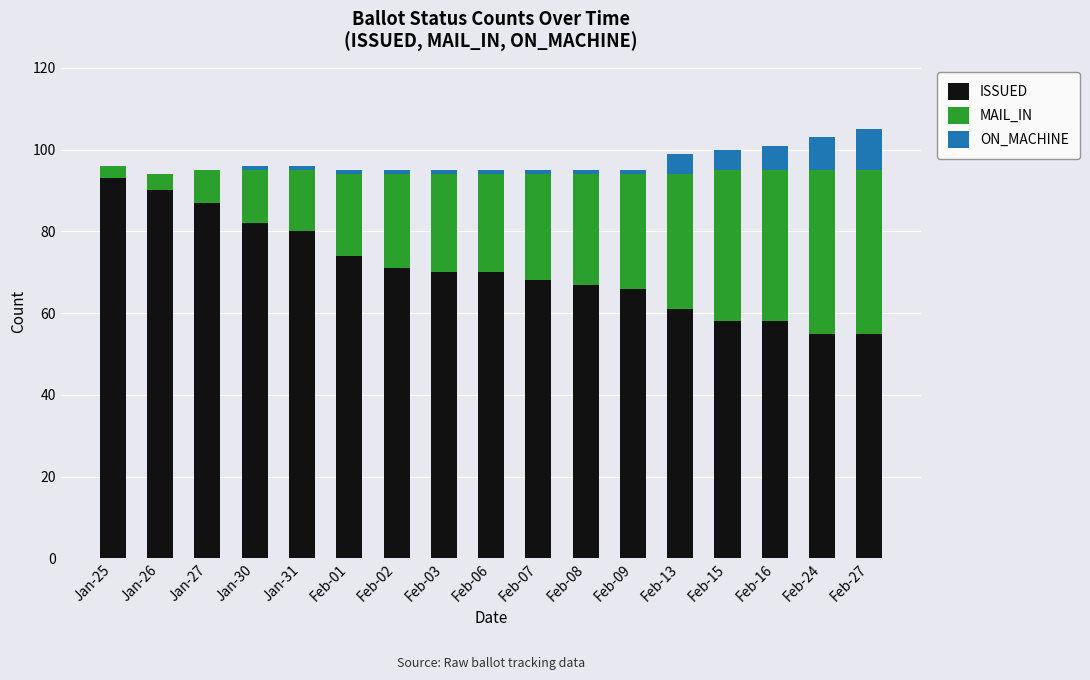

What is the sum of the ISSUED values at Jan-26 and Jan-27?

177